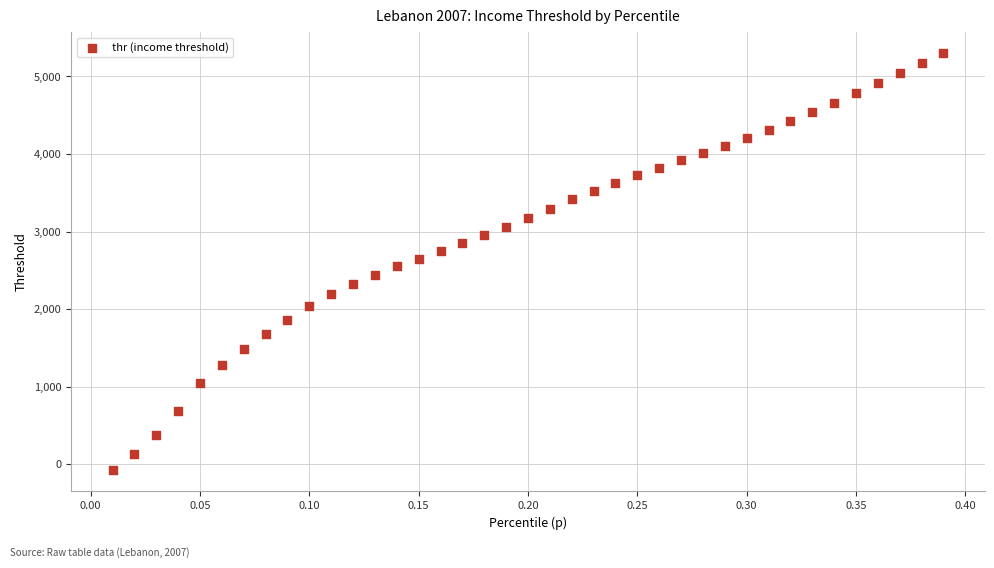

What is the range of Y values (max minus min)?

5382.1